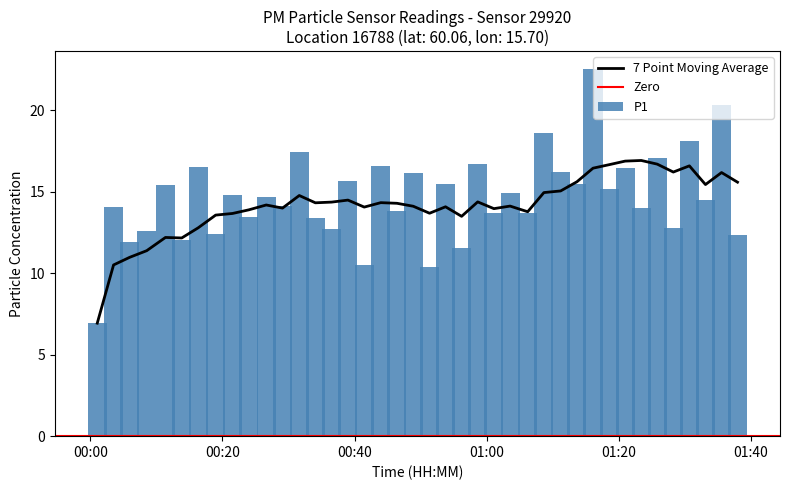

What is the maximum value for 7 Point Moving Average?

16.9